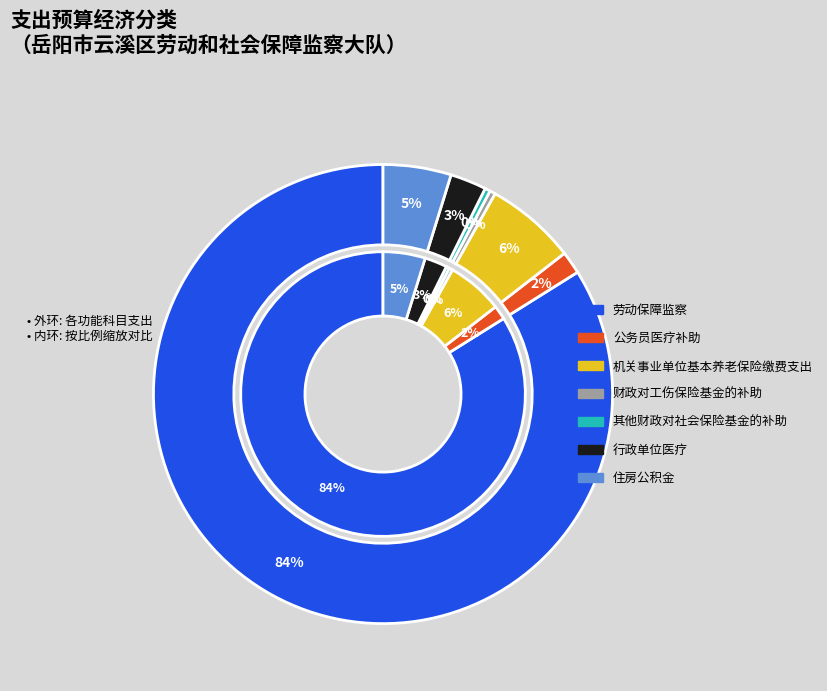

Rank the categories by value from lowest to highest.

其他财政对社会保险基金的补助, 财政对工伤保险基金的补助, 公务员医疗补助, 行政单位医疗, 住房公积金, 机关事业单位基本养老保险缴费支出, 劳动保障监察